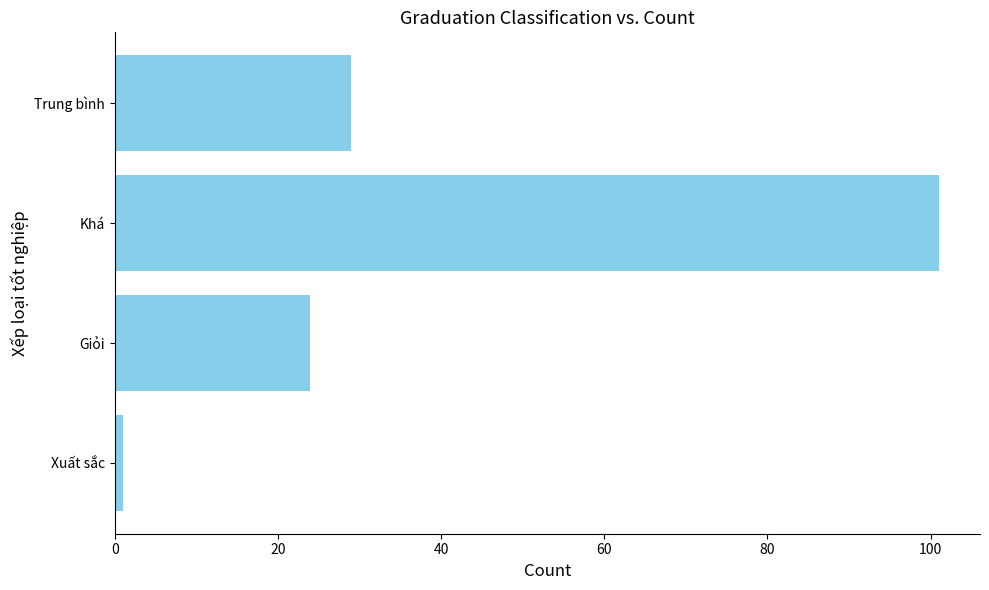

The value at Khá is 176. True or false?

False